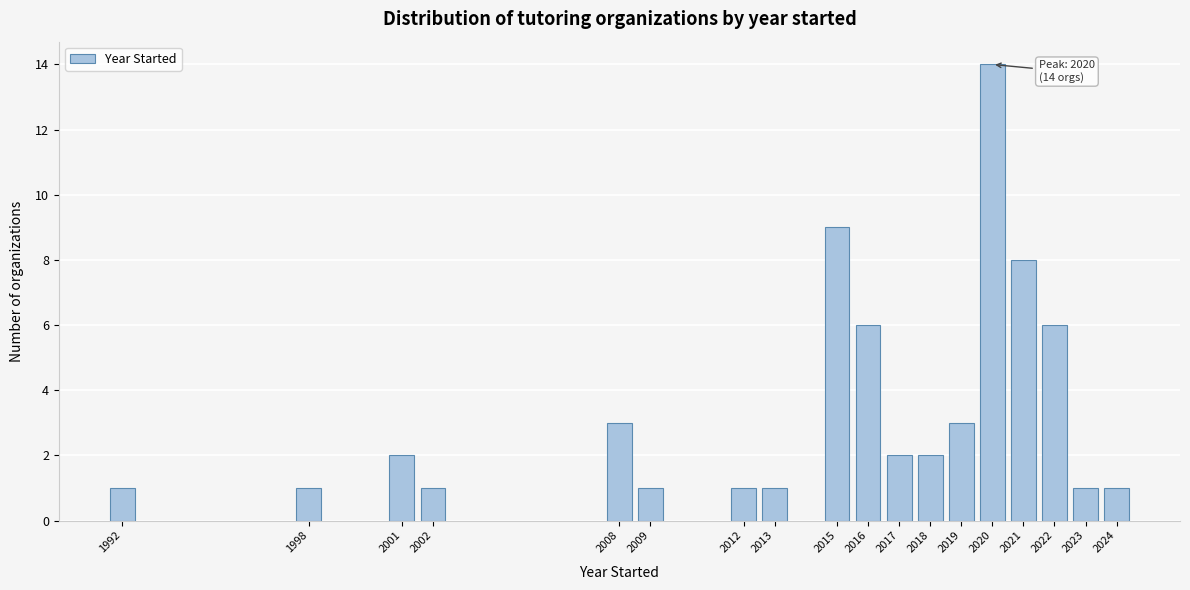

Reading left to right, extract all data points from this chart.

1992=1	1998=1	2001=2	2002=1	2008=3	2009=1	2012=1	2013=1	2015=9	2016=6	2017=2	2018=2	2019=3	2020=14	2021=8	2022=6	2023=1	2024=1